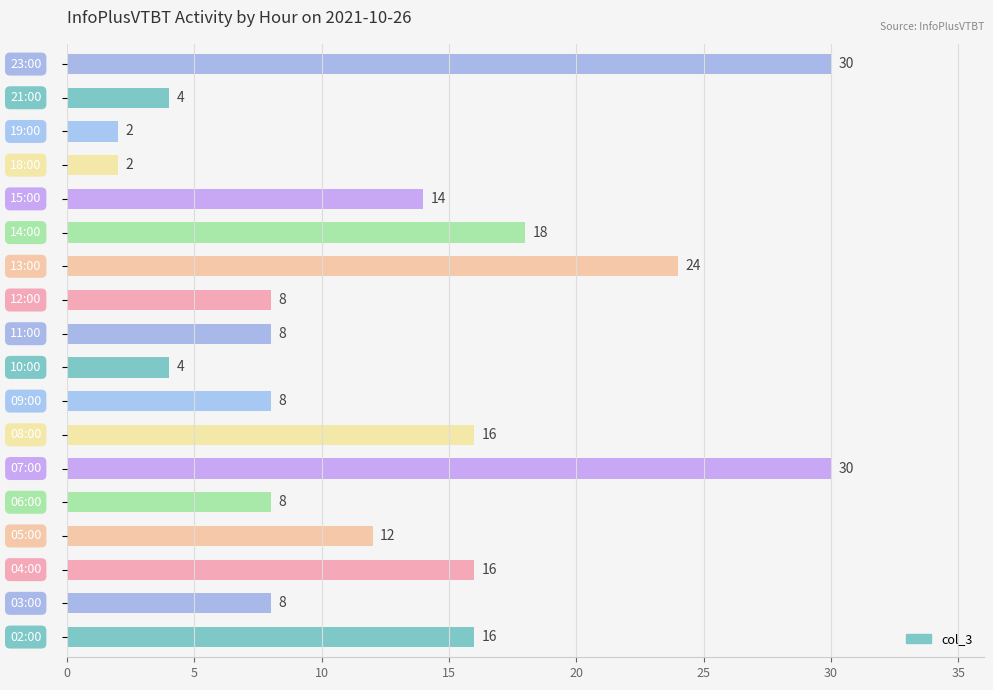

What is the difference between the maximum and second lowest values?

28